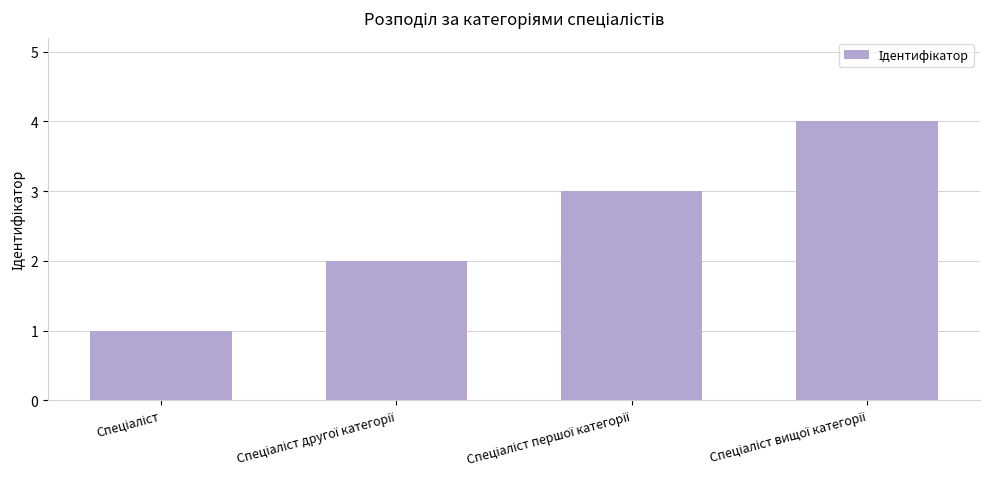

What is the difference between the maximum and minimum values?

3